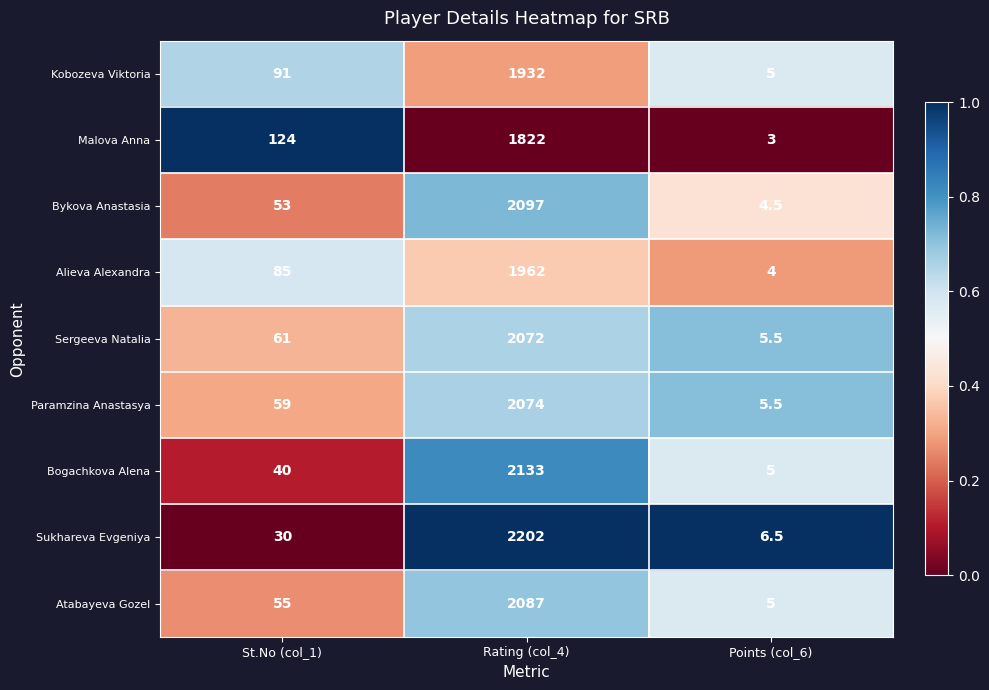

Rank the series by their maximum value, from lowest to highest.

Malova Anna, Kobozeva Viktoria, Alieva Alexandra, Sergeeva Natalia, Paramzina Anastasya, Atabayeva Gozel, Bykova Anastasia, Bogachkova Alena, Sukhareva Evgeniya